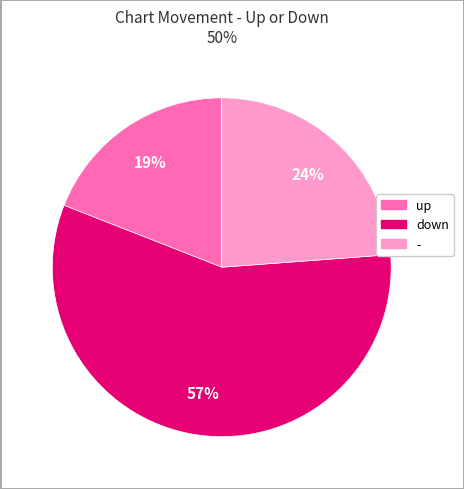

Do - and down together represent more than half of the pie?

Yes